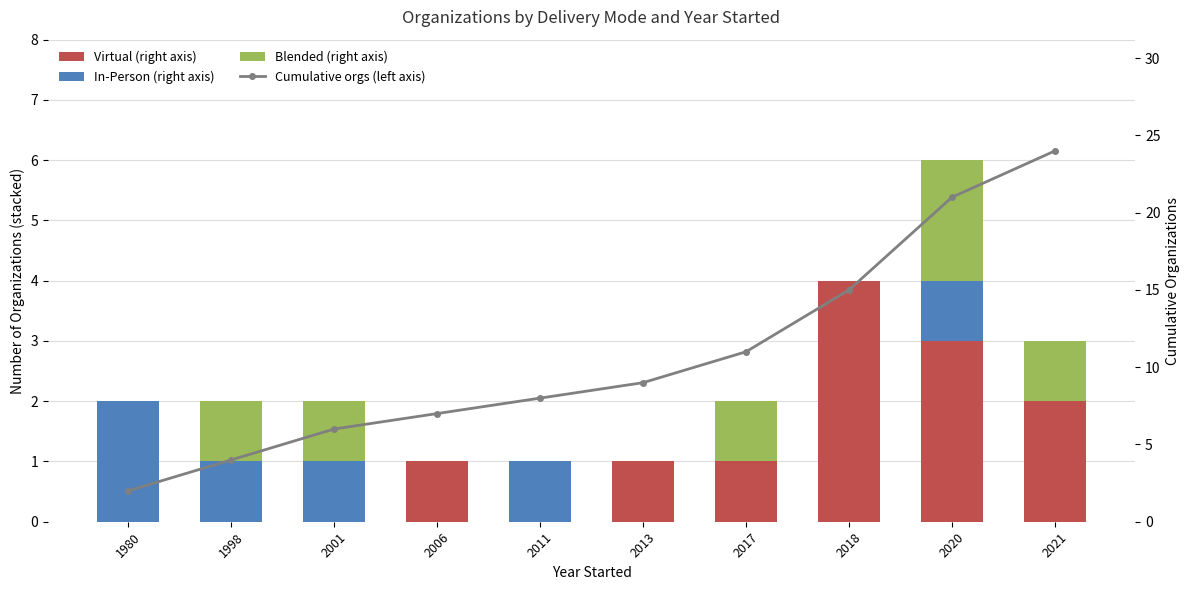

At which label does Cumulative orgs (left axis) reach its minimum?

1980